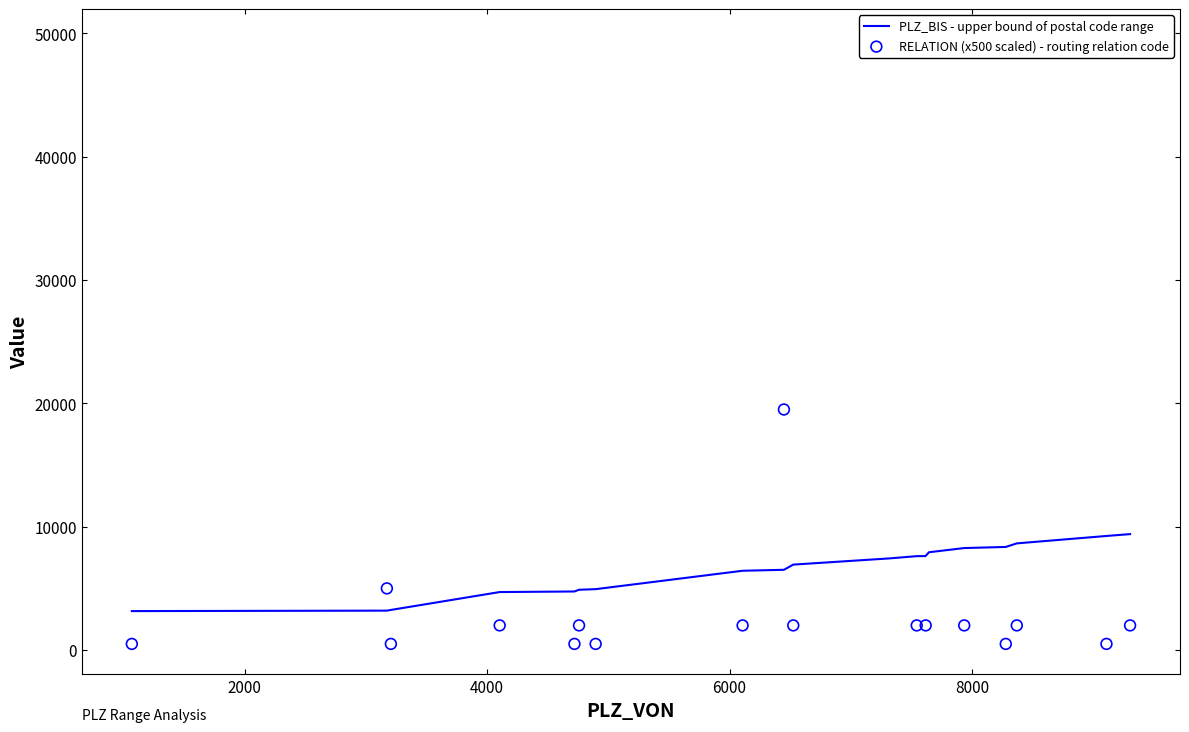

Which series has the widest spread of Y values?

RELATION (x500 scaled) - routing relation code